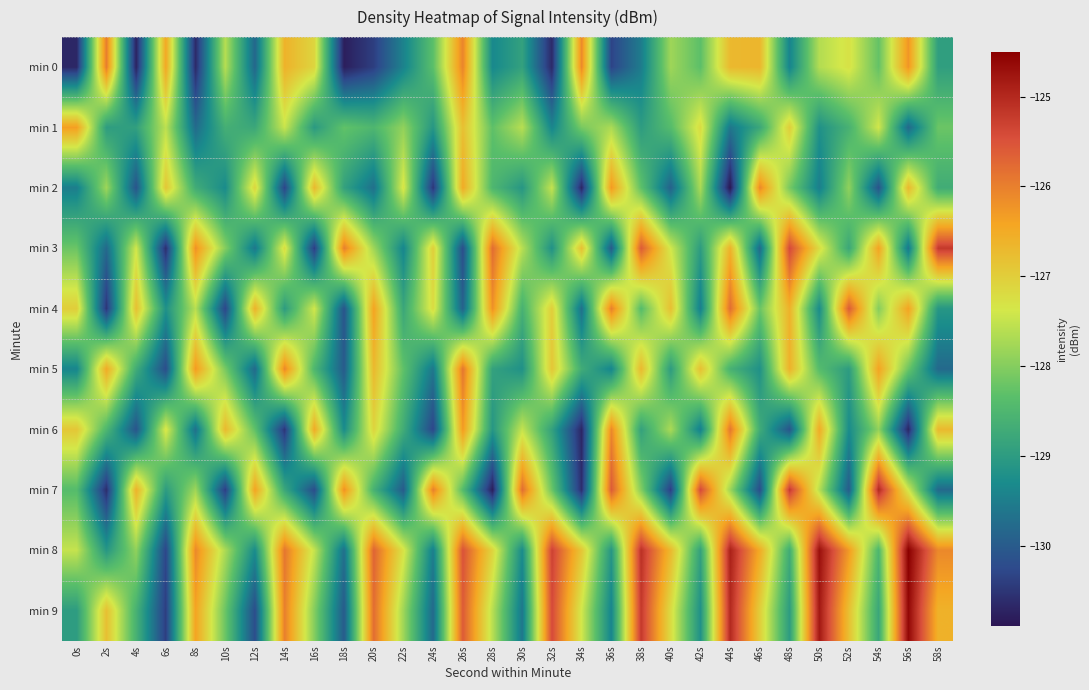

Reading left to right, what are all the values shown in this chart?

min 0: 0s=-130.7	2s=-126.0	4s=-130.7	6s=-126.5	8s=-130.6	10s=-127.6	12s=-129.8	14s=-126.6	16s=-127.1	18s=-130.8	20s=-130.4	22s=-129.4	24s=-128.3	26s=-126.1	28s=-129.4	30s=-128.9	32s=-130.7	34s=-126.1	36s=-130.3	38s=-129.5	40s=-127.8	42s=-128.3	44s=-126.7	46s=-126.7	48s=-129.4	50s=-127.6	52s=-127.3	54s=-128.3	56s=-126.2	58s=-129.0
min 1: 0s=-126.3	2s=-129.0	4s=-128.9	6s=-127.6	8s=-129.8	10s=-128.6	12s=-128.8	14s=-127.5	16s=-129.0	18s=-128.3	20s=-128.5	22s=-127.9	24s=-129.1	26s=-126.8	28s=-128.3	30s=-127.6	32s=-129.4	34s=-128.1	36s=-127.7	38s=-129.0	40s=-128.4	42s=-127.2	44s=-129.6	46s=-128.8	48s=-127.0	50s=-129.2	52s=-128.6	54s=-127.4	56s=-129.8	58s=-128.2
min 2: 0s=-129.5	2s=-127.8	4s=-130.1	6s=-126.9	8s=-128.7	10s=-129.3	12s=-127.1	14s=-130.3	16s=-126.7	18s=-128.9	20s=-129.7	22s=-127.3	24s=-130.5	26s=-126.5	28s=-128.5	30s=-129.1	32s=-127.5	34s=-130.7	36s=-126.3	38s=-128.3	40s=-129.9	42s=-127.7	44s=-130.9	46s=-126.1	48s=-128.1	50s=-129.5	52s=-127.9	54s=-130.1	56s=-126.7	58s=-128.7
min 3: 0s=-128.2	2s=-129.8	4s=-127.4	6s=-130.6	8s=-126.2	10s=-128.0	12s=-129.6	14s=-127.2	16s=-130.4	18s=-126.0	20s=-127.8	22s=-129.4	24s=-127.0	26s=-130.2	28s=-125.8	30s=-127.6	32s=-129.2	34s=-126.8	36s=-130.0	38s=-125.6	40s=-127.4	42s=-129.0	44s=-126.6	46s=-129.8	48s=-125.4	50s=-127.2	52s=-128.8	54s=-126.4	56s=-129.6	58s=-125.2
min 4: 0s=-127.0	2s=-130.5	4s=-126.8	6s=-129.2	8s=-127.6	10s=-130.3	12s=-126.6	14s=-129.0	16s=-127.4	18s=-130.1	20s=-126.4	22s=-128.8	24s=-127.2	26s=-129.9	28s=-126.2	30s=-128.6	32s=-127.0	34s=-129.7	36s=-126.0	38s=-128.4	40s=-126.8	42s=-129.5	44s=-125.8	46s=-128.2	48s=-126.6	50s=-129.3	52s=-125.6	54s=-128.0	56s=-126.4	58s=-129.1
min 5: 0s=-129.4	2s=-126.5	4s=-128.7	6s=-130.2	8s=-126.3	10s=-128.1	12s=-129.8	14s=-126.1	16s=-128.5	18s=-130.0	20s=-126.7	22s=-128.3	24s=-129.6	26s=-125.9	28s=-128.9	30s=-129.2	32s=-126.9	34s=-128.7	36s=-129.4	38s=-126.7	40s=-129.0	42s=-126.8	44s=-128.6	46s=-129.2	48s=-126.6	50s=-128.4	52s=-129.0	54s=-126.4	56s=-128.2	58s=-129.8
min 6: 0s=-126.9	2s=-128.5	4s=-130.1	6s=-127.3	8s=-129.7	10s=-126.7	12s=-128.3	14s=-130.5	16s=-126.5	18s=-129.3	20s=-127.1	22s=-128.7	24s=-130.3	26s=-126.3	28s=-129.1	30s=-127.5	32s=-128.9	34s=-130.7	36s=-126.1	38s=-128.9	40s=-127.7	42s=-129.5	44s=-125.9	46s=-128.7	48s=-130.1	50s=-126.5	52s=-129.3	54s=-127.9	56s=-130.7	58s=-126.7
min 7: 0s=-128.4	2s=-130.6	4s=-126.6	6s=-129.0	8s=-127.8	10s=-130.4	12s=-126.4	14s=-128.8	16s=-130.2	18s=-126.2	20s=-128.6	22s=-130.0	24s=-126.0	26s=-128.4	28s=-130.8	30s=-125.8	32s=-128.2	34s=-130.6	36s=-125.6	38s=-128.0	40s=-130.4	42s=-125.4	44s=-127.8	46s=-130.2	48s=-125.2	50s=-127.6	52s=-130.0	54s=-125.0	56s=-127.4	58s=-129.8
min 8: 0s=-127.5	2s=-129.1	4s=-127.9	6s=-130.3	8s=-126.1	10s=-127.7	12s=-129.3	14s=-125.9	16s=-127.5	18s=-129.7	20s=-125.7	22s=-127.3	24s=-129.5	26s=-125.5	28s=-127.1	30s=-129.3	32s=-125.3	34s=-126.9	36s=-129.1	38s=-125.1	40s=-126.7	42s=-128.9	44s=-124.9	46s=-126.5	48s=-128.7	50s=-124.7	52s=-126.3	54s=-128.5	56s=-124.5	58s=-126.1
min 9: 0s=-129.0	2s=-126.8	4s=-128.6	6s=-130.4	8s=-126.4	10s=-128.2	12s=-130.2	14s=-126.0	16s=-128.0	18s=-130.0	20s=-125.8	22s=-127.8	24s=-129.8	26s=-125.6	28s=-127.6	30s=-129.6	32s=-125.4	34s=-127.4	36s=-129.4	38s=-125.2	40s=-127.2	42s=-129.2	44s=-125.0	46s=-127.0	48s=-129.0	50s=-124.8	52s=-126.8	54s=-128.8	56s=-124.6	58s=-126.6